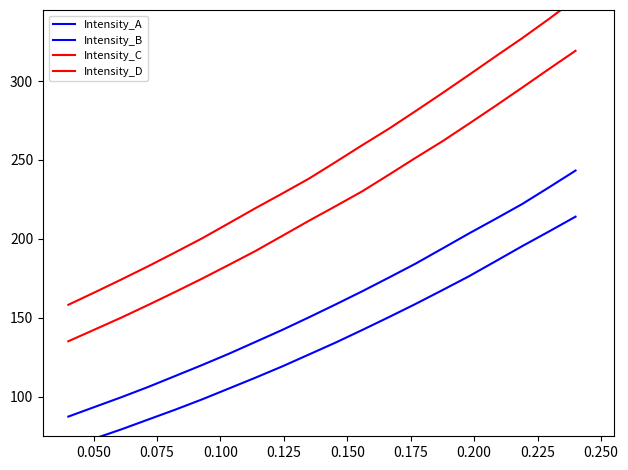

Is the value of Intensity_B at 19 greater than the value of Intensity_D at 12?

No